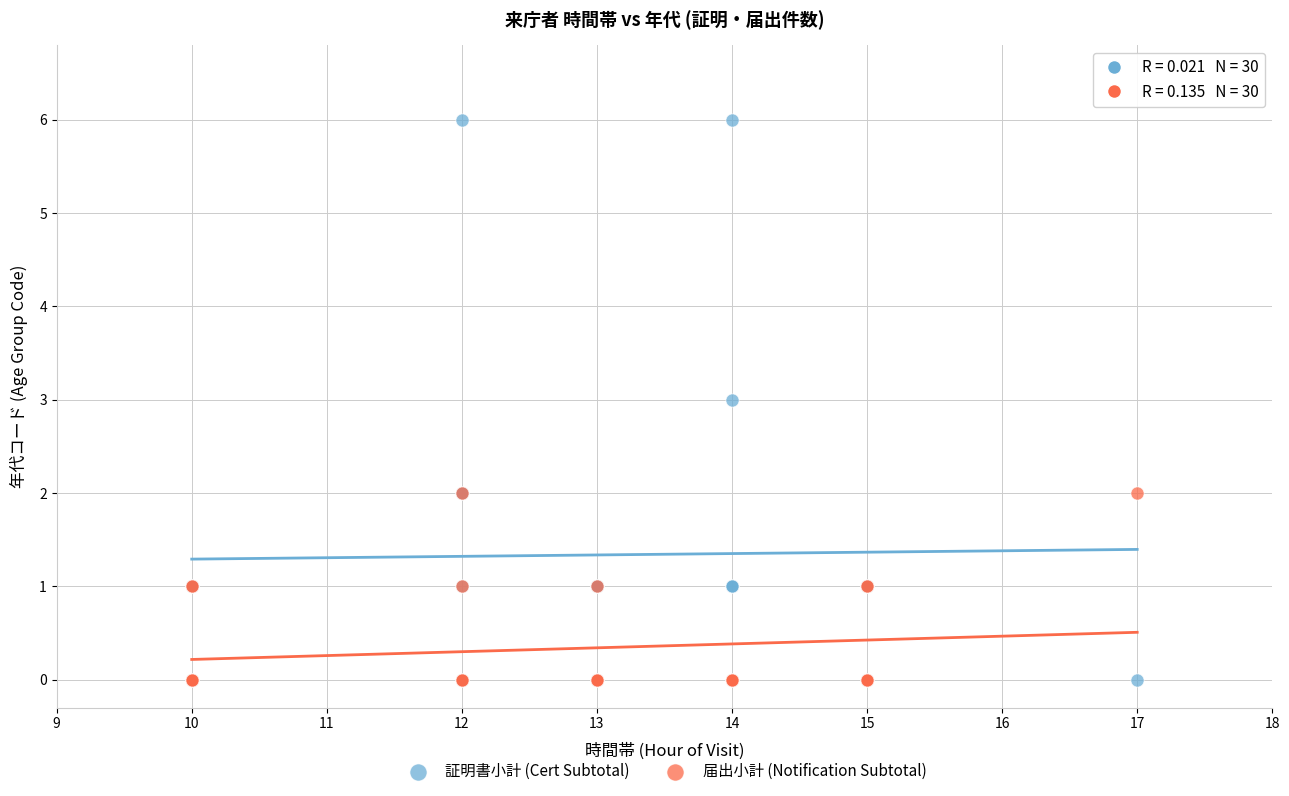

What are all the series names shown in the legend?

証明書小計 (Cert Subtotal), 届出小計 (Notification Subtotal)